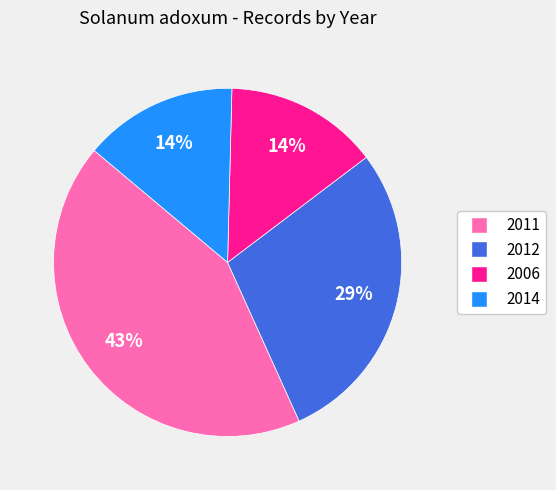

What percentage is the 2012 slice, to the nearest percent?

29%